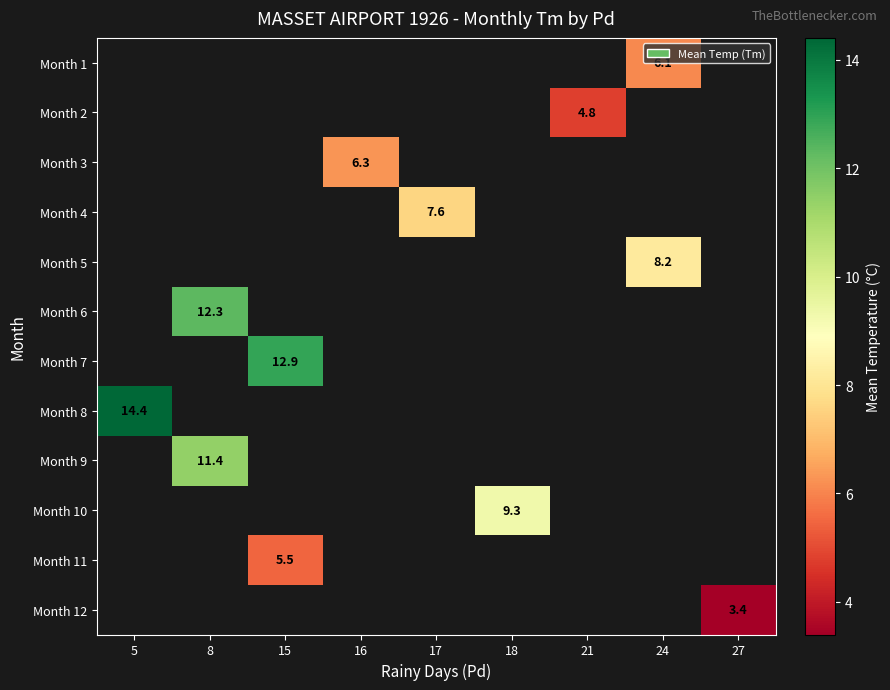

How many data points does each series have?

9